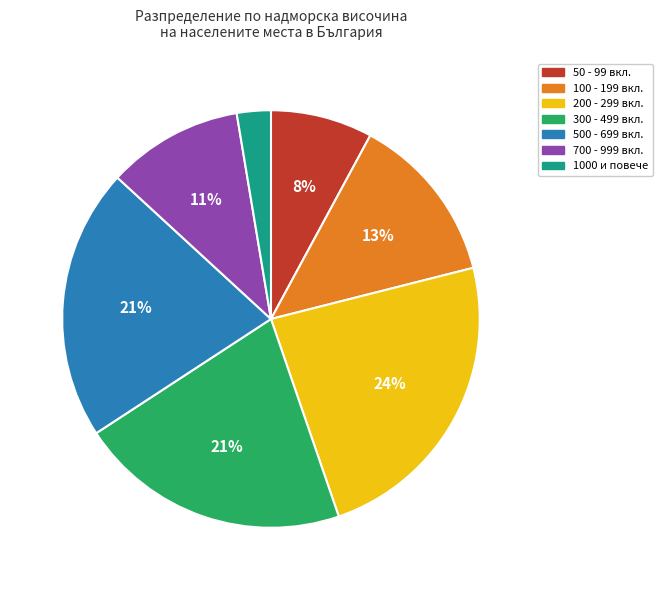

To the nearest percent, what is the average slice percentage?

14%